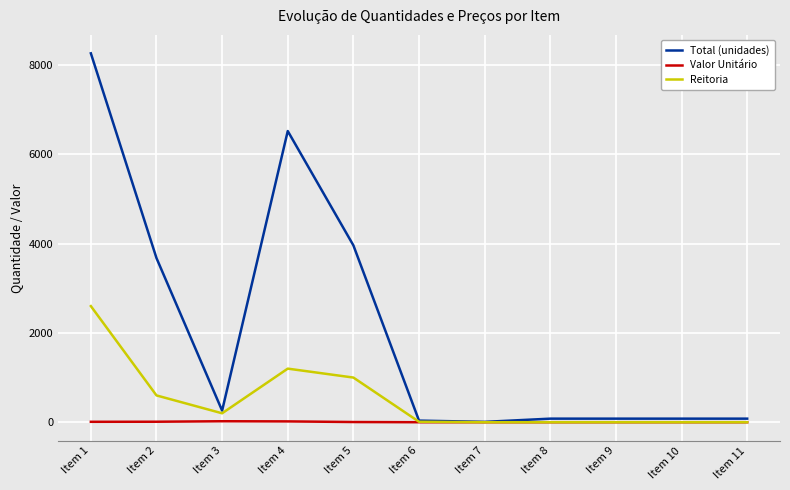

List the series in order of their peak value, highest first.

Total (unidades), Reitoria, Valor Unitário